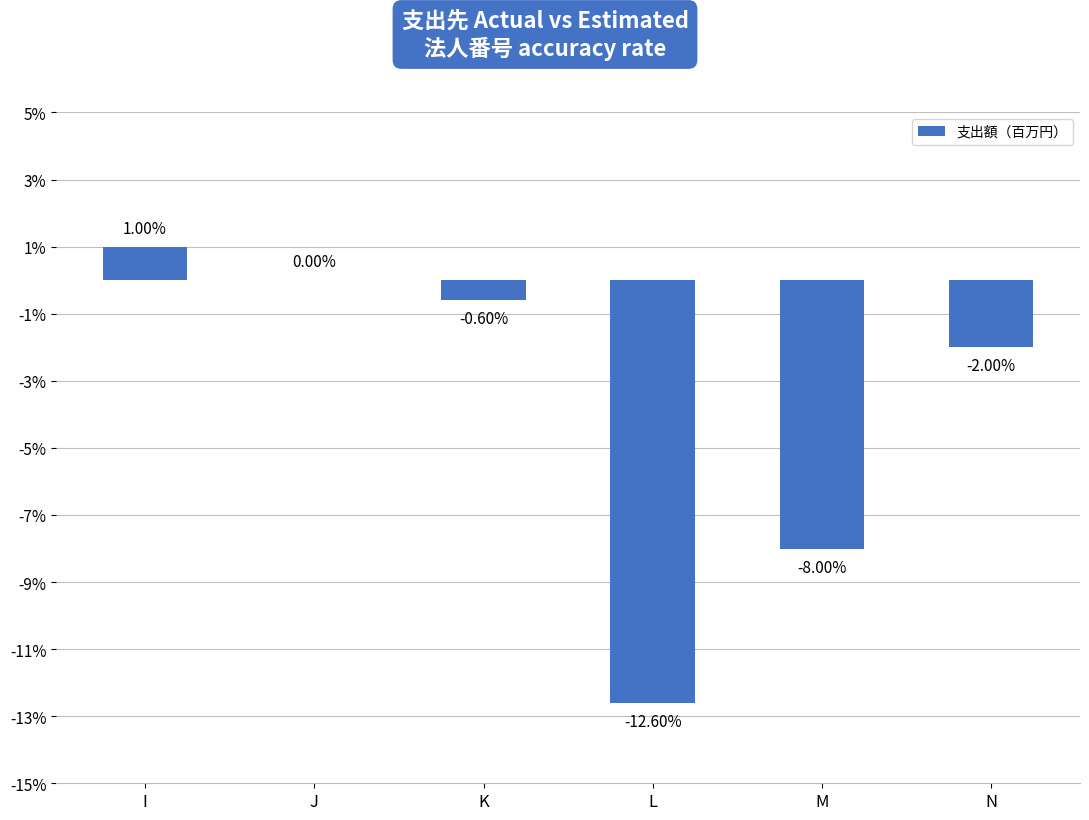

What is the average value?

-3.7